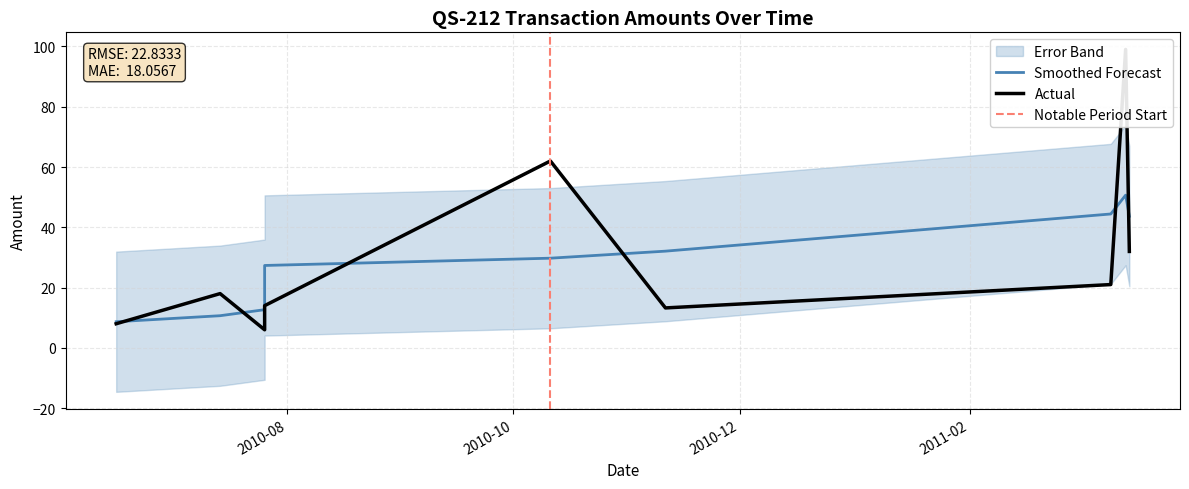

How many points are higher than both their immediate neighbors (excluding endpoints)?

3